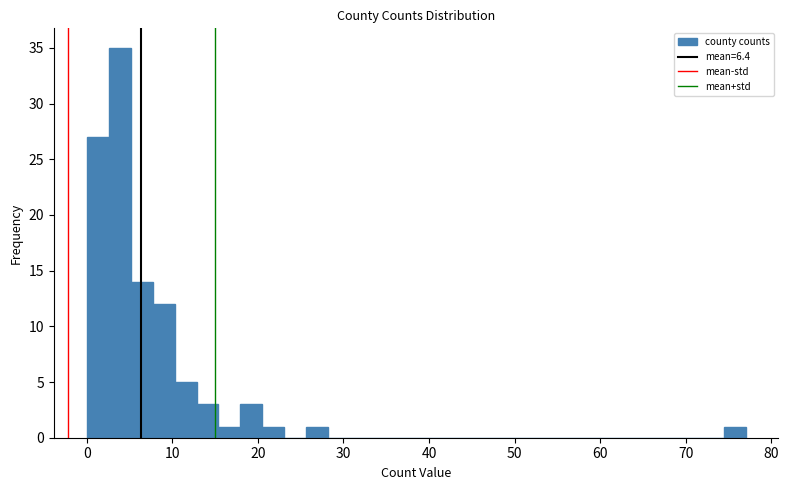

Read against the x-axis, roughly where is the centre of the tallest bar?

4